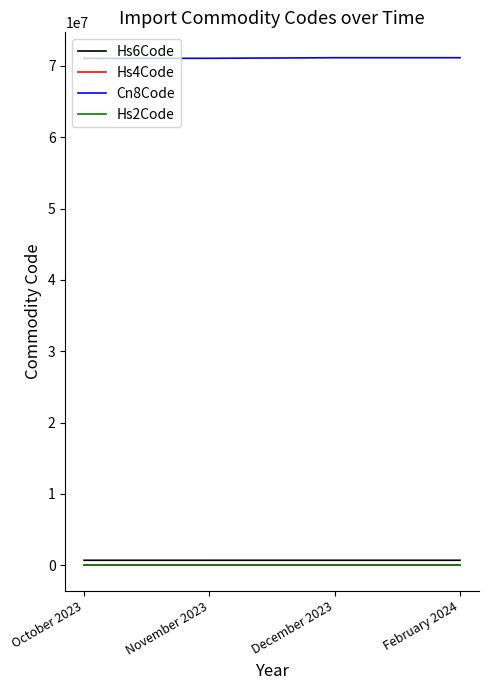

What is the difference between the maximum and second lowest values in the Hs6Code series?

828